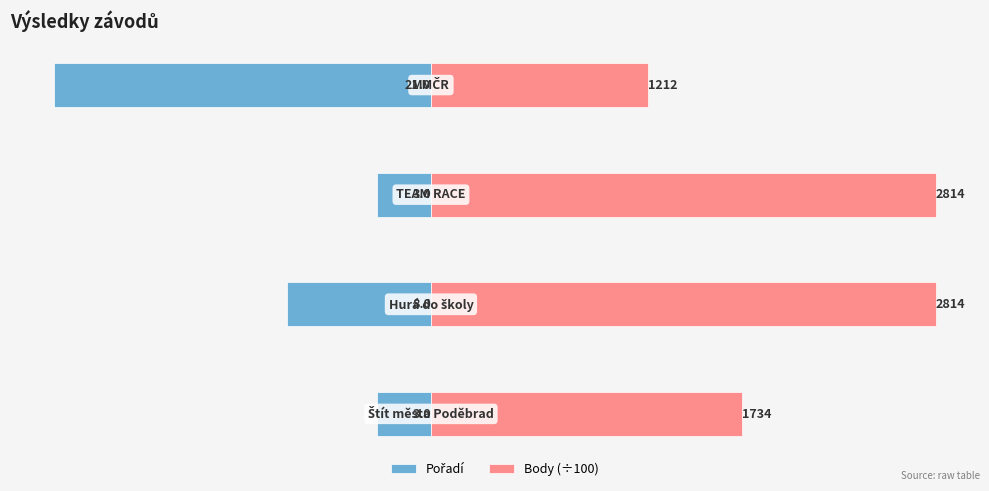

True or false: Body (÷100) has a value of 17.3 at −30.

True